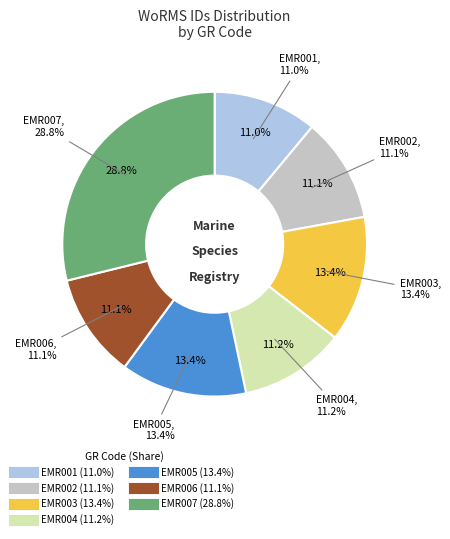

What is the change in value from EMR001 to EMR002?

+620